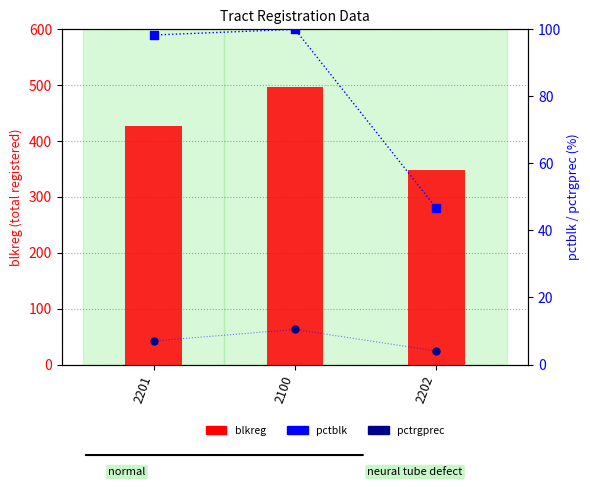

Is the value of blkreg at 2100 greater than the value of pctblk at 2202?

Yes